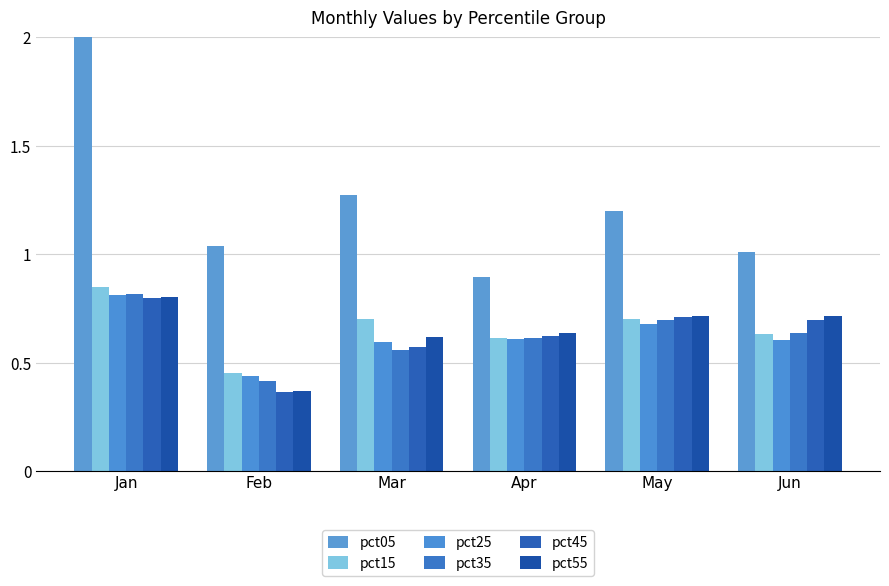

What is the difference between the pct45 values at Mar and Jan?

0.2